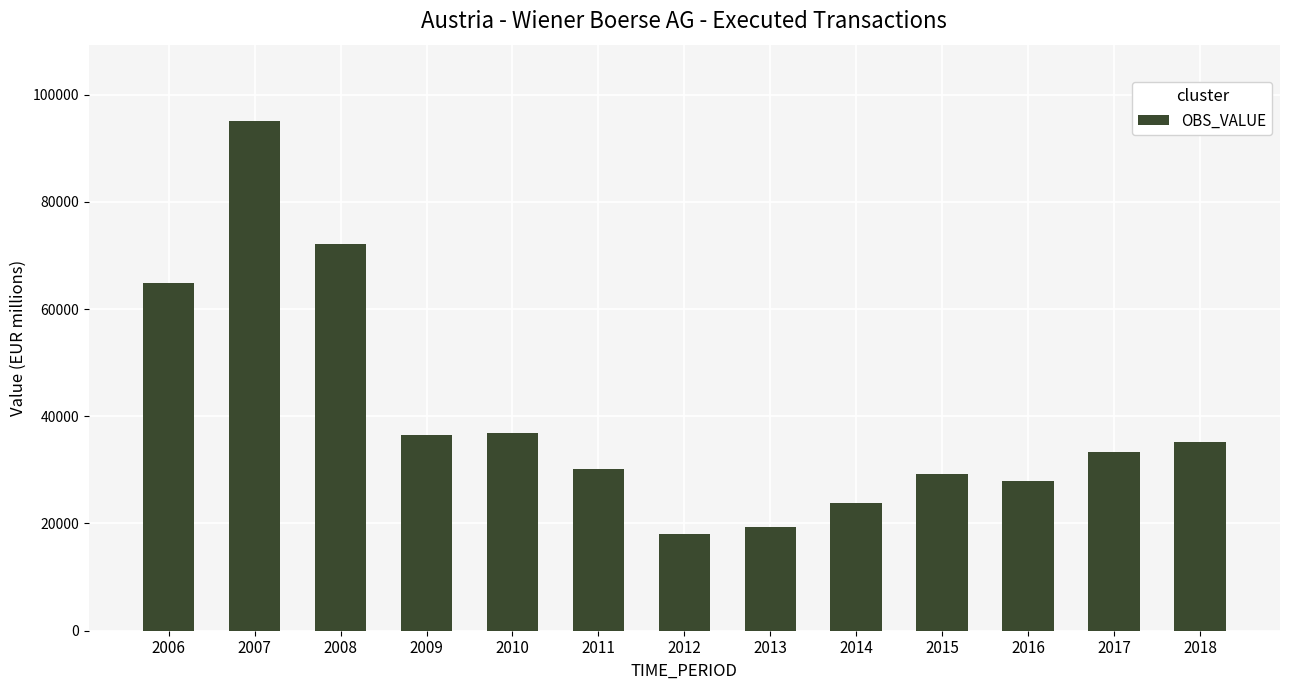

Where is the data nearest to the value 56566?

2006